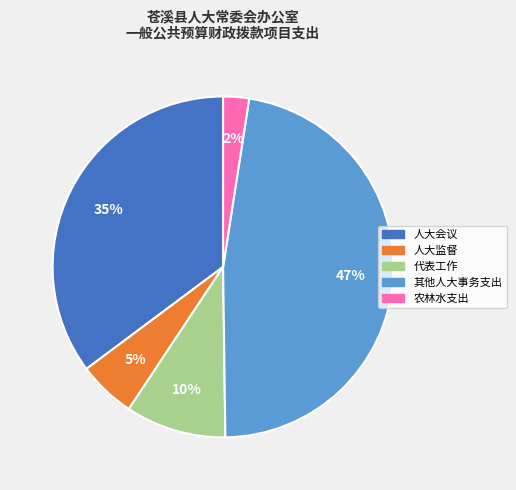

Rank the categories by value from lowest to highest.

农林水支出, 人大监督, 代表工作, 人大会议, 其他人大事务支出